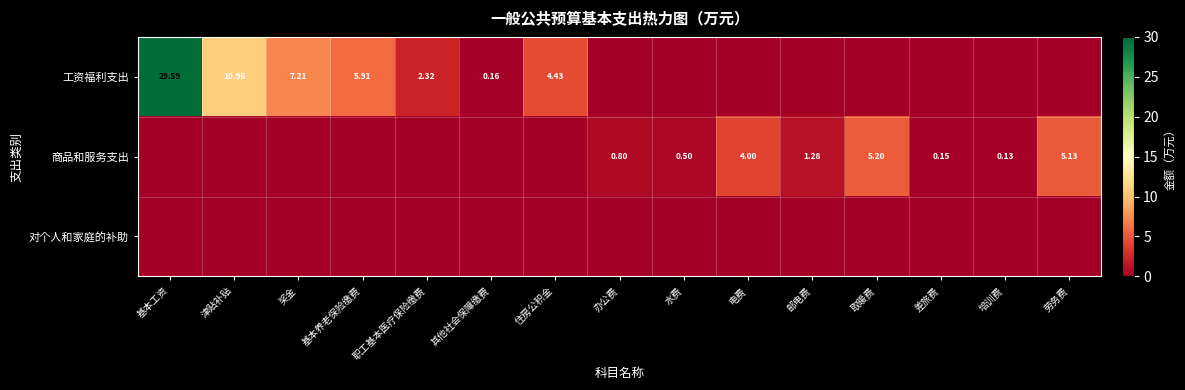

How many values in the 商品和服务支出 series exceed 0?

8